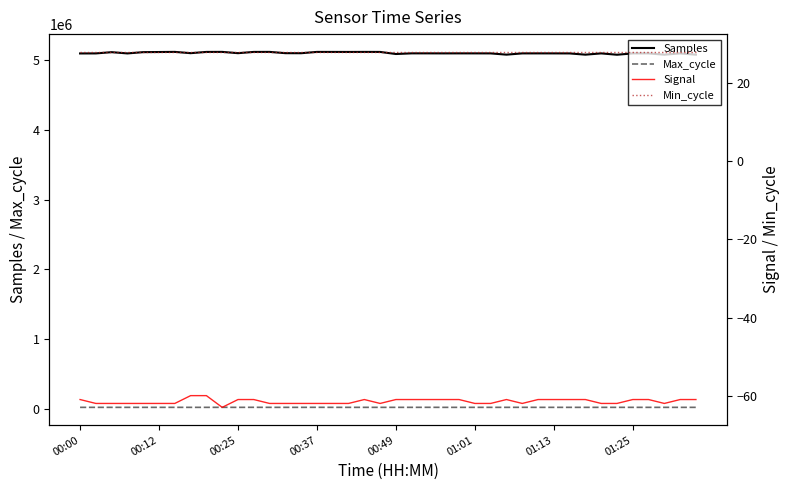

What is the smallest value displayed?

-63